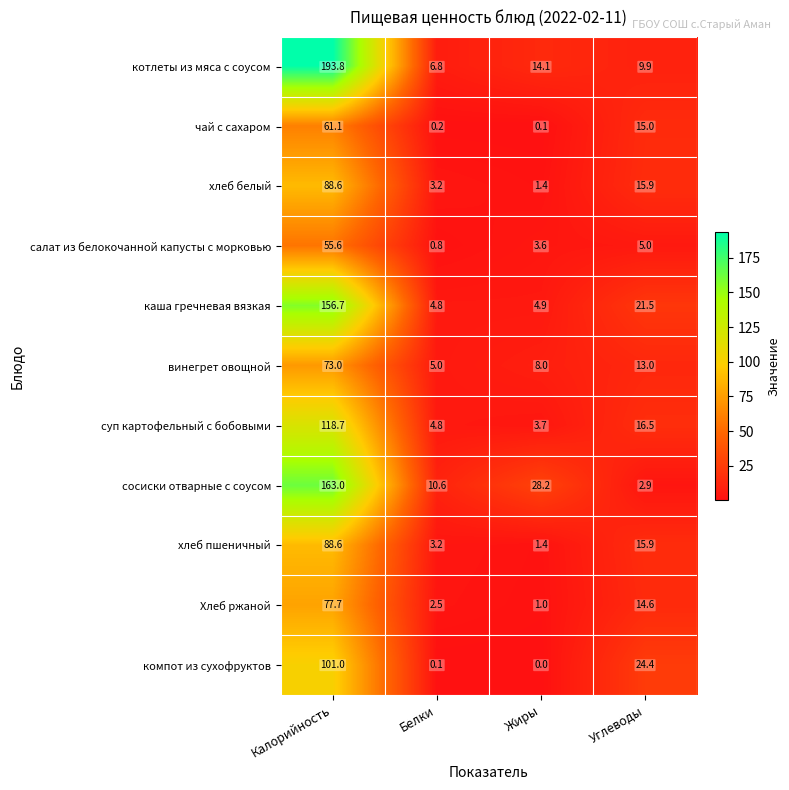

Between Калорийность and Углеводы, which series saw the biggest shift?

котлеты из мяса с соусом